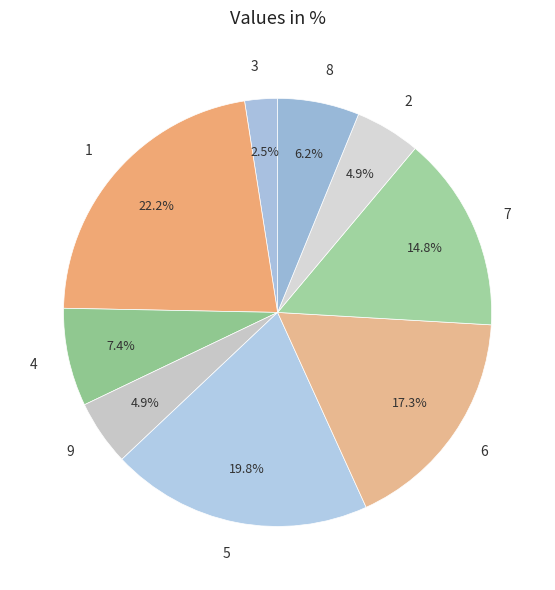

Which has a higher value, 9 or 8?

8